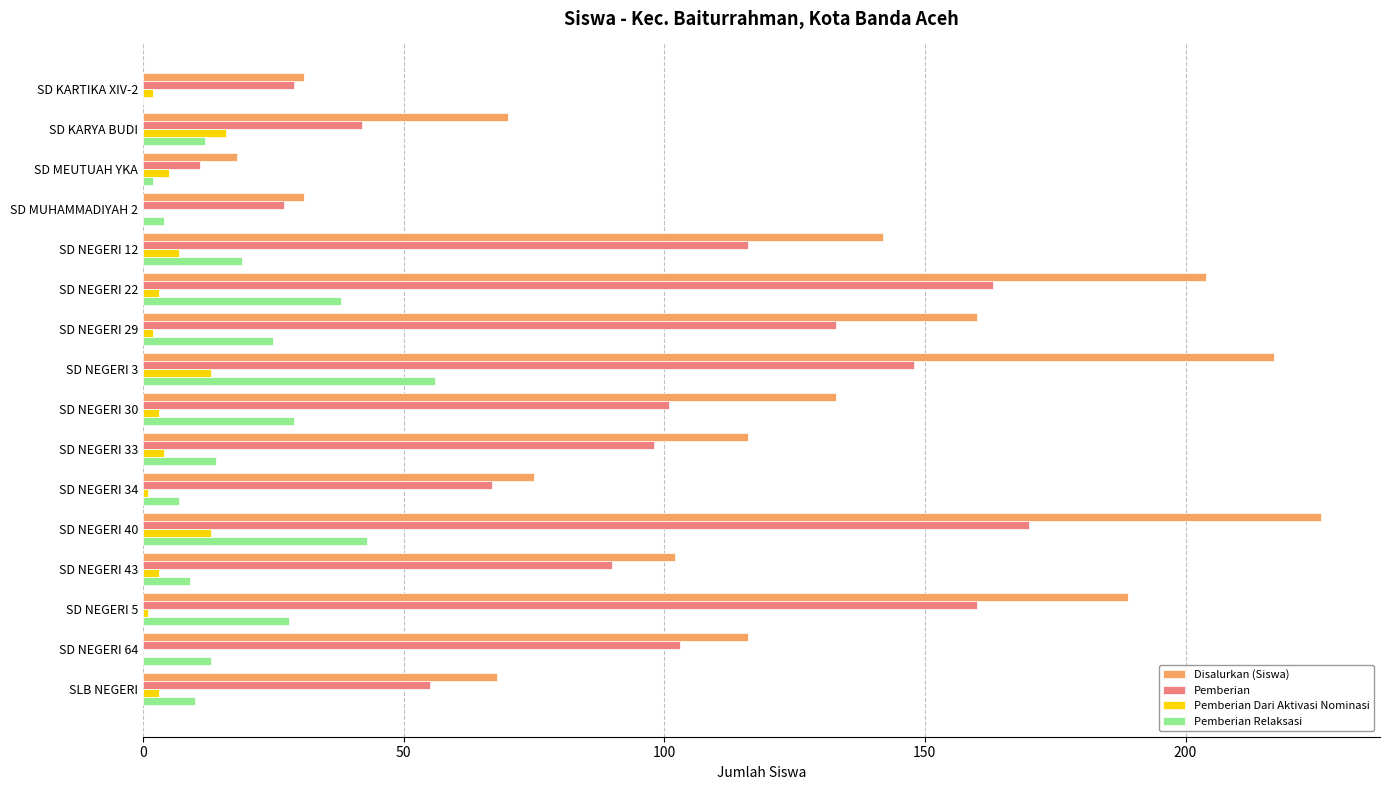

What is the sum of all Pemberian Relaksasi values?

309